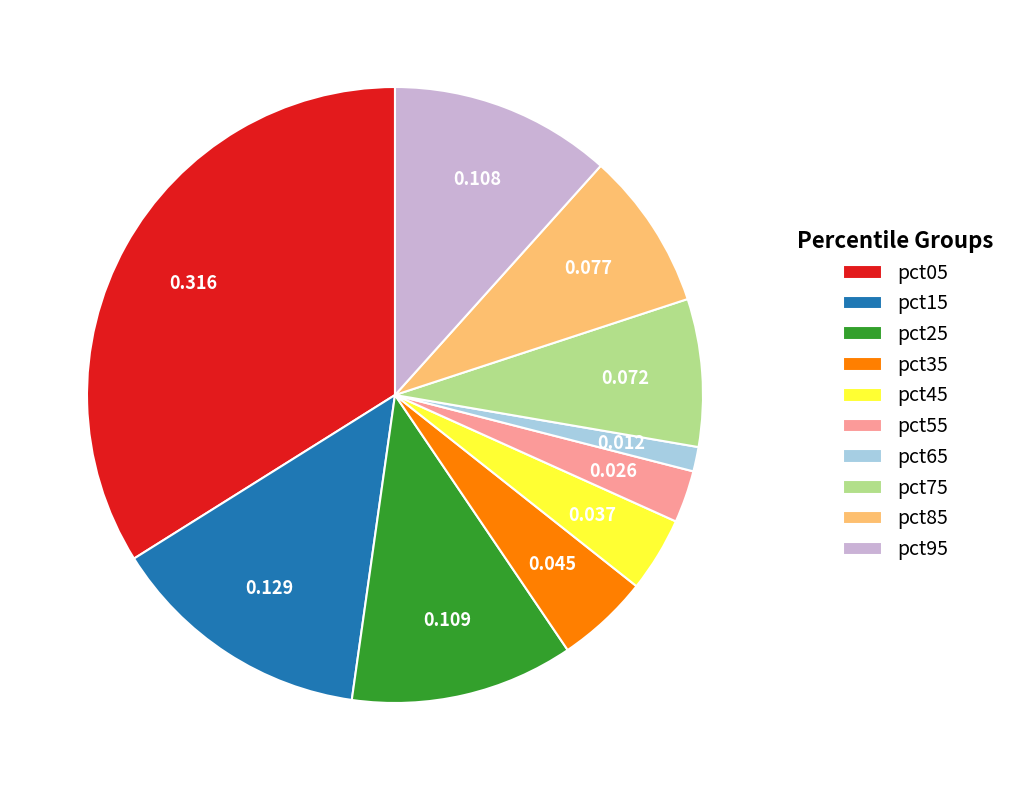

What is the largest slice in the pie chart?

pct05